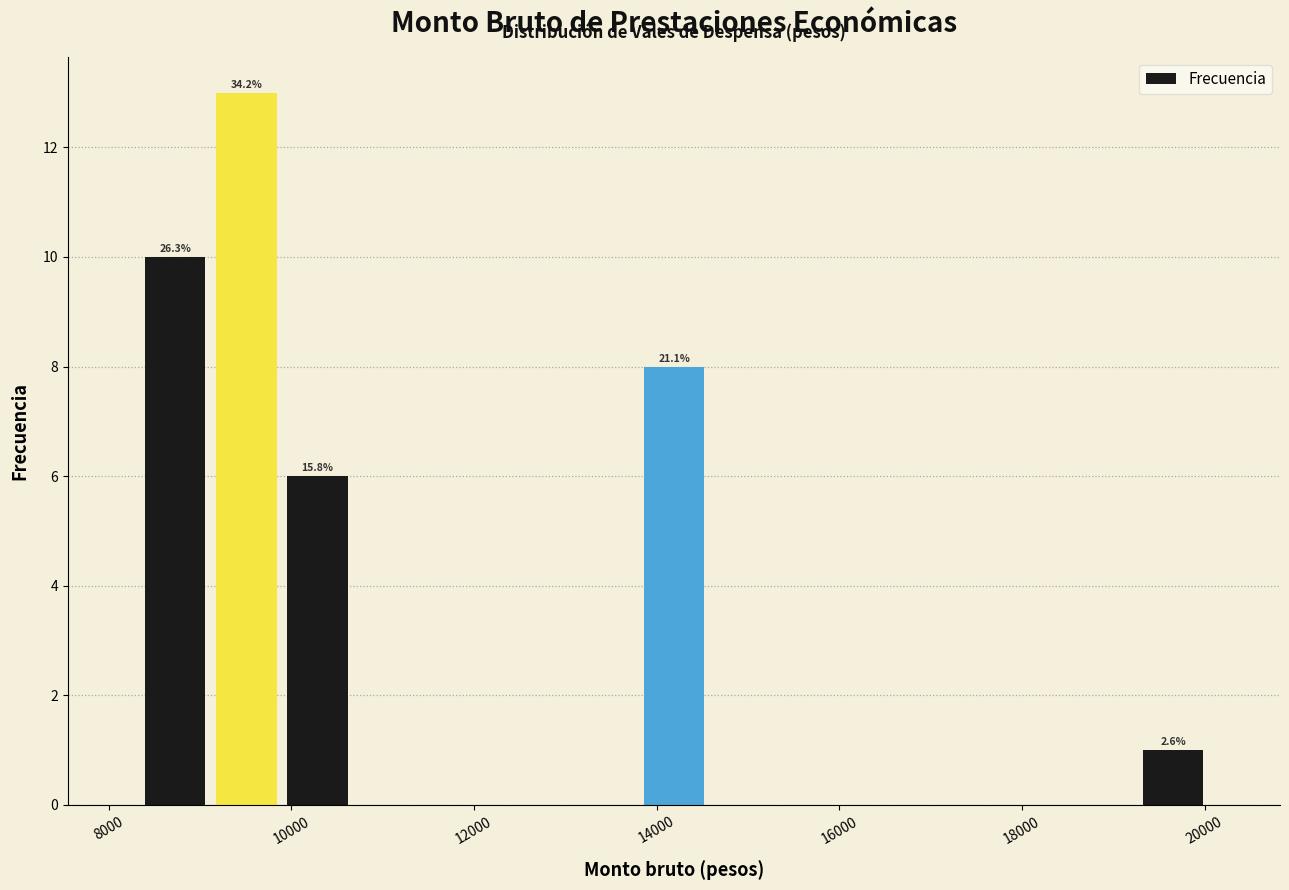

Around what value on the x-axis is the tallest bar? Give the approximate position of its centre, as read against the axis.

9600